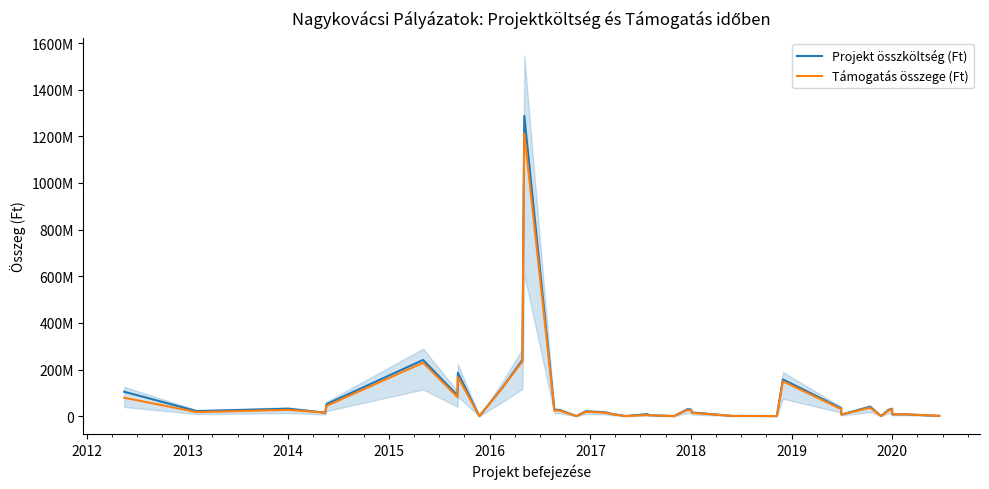

What is the highest value of the Támogatás összege (Ft) series?

1212361507